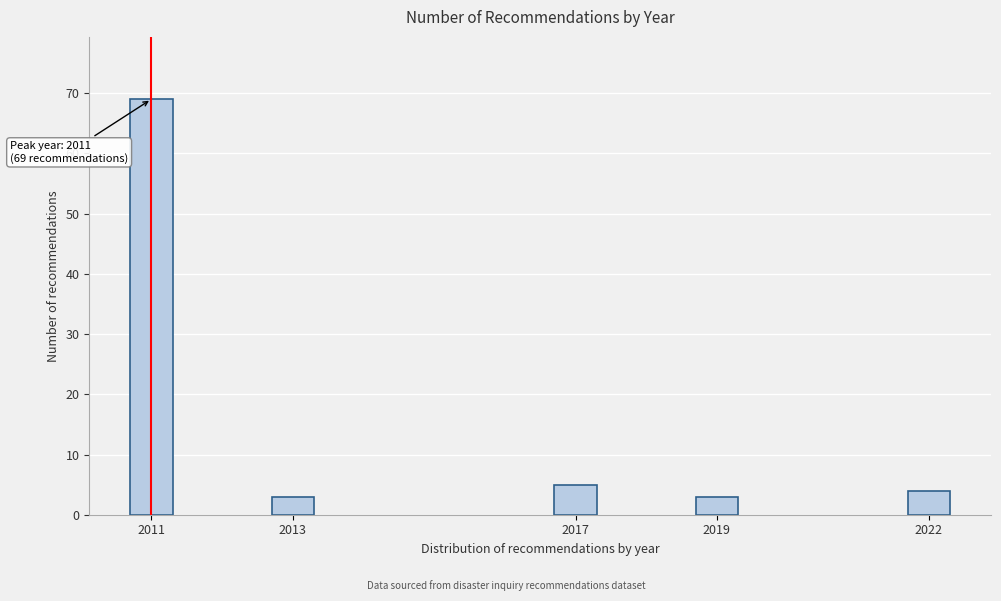

Reading right to left, transcribe all the data shown in this chart.

4	3	5	3	69